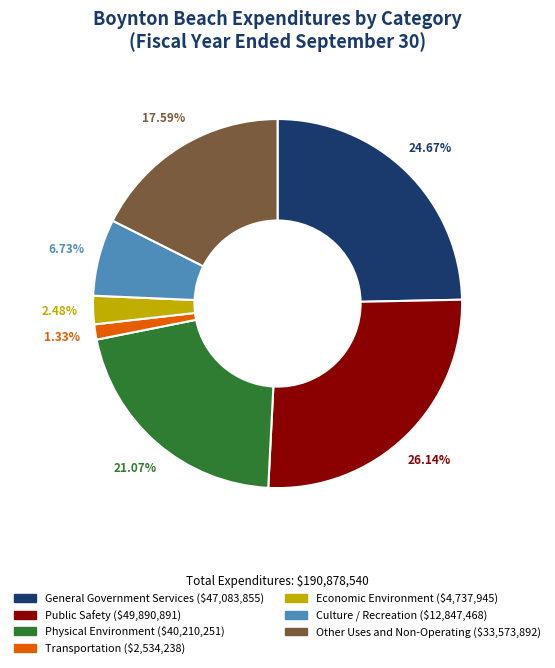

What portion of the pie excludes Economic Environment?

97.5%